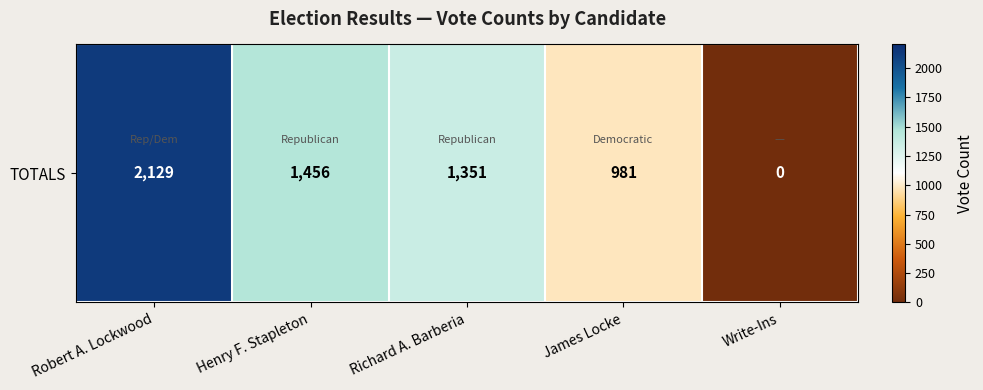

At which category does the chart reach its minimum across all series?

Write-Ins